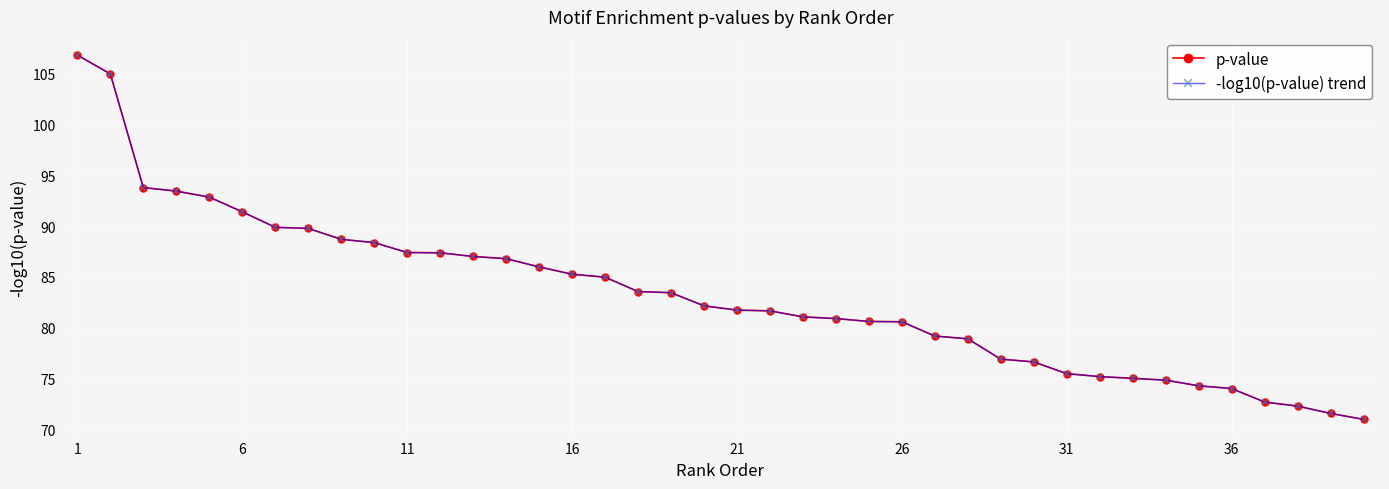

Is this an area chart (filled region under the line)?

No